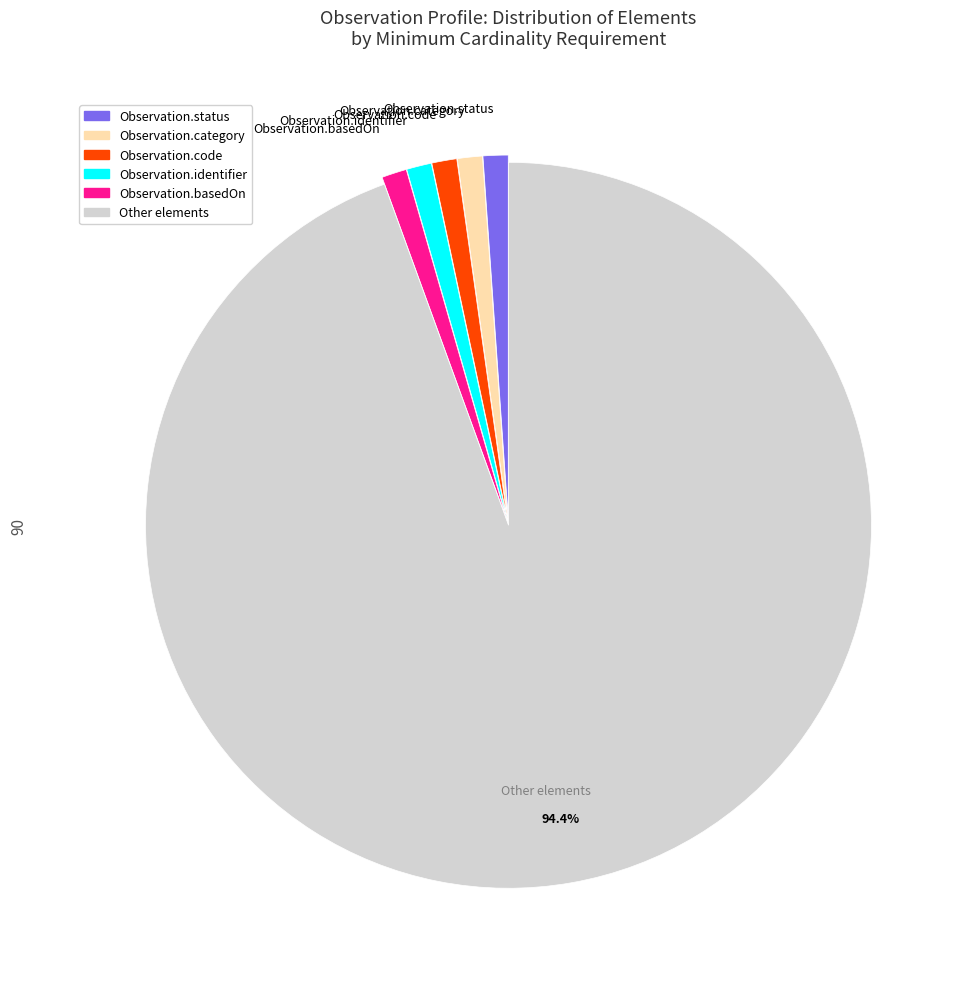

Does any single category account for the majority?

Yes